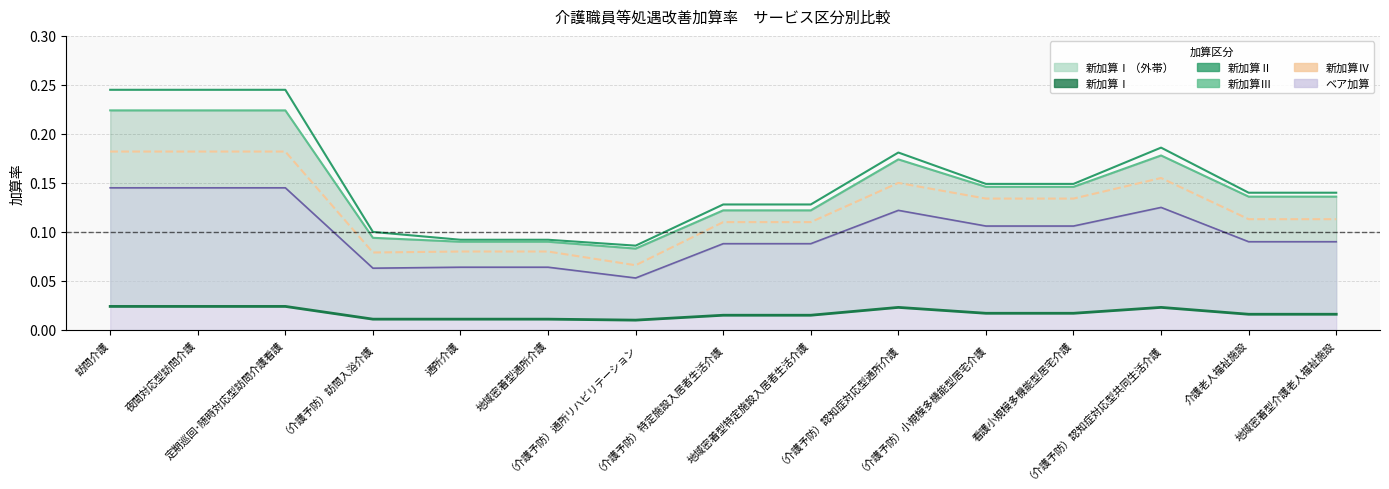

True or false: 新加算Ⅱ and 新加算Ⅳ cross at least once.

False